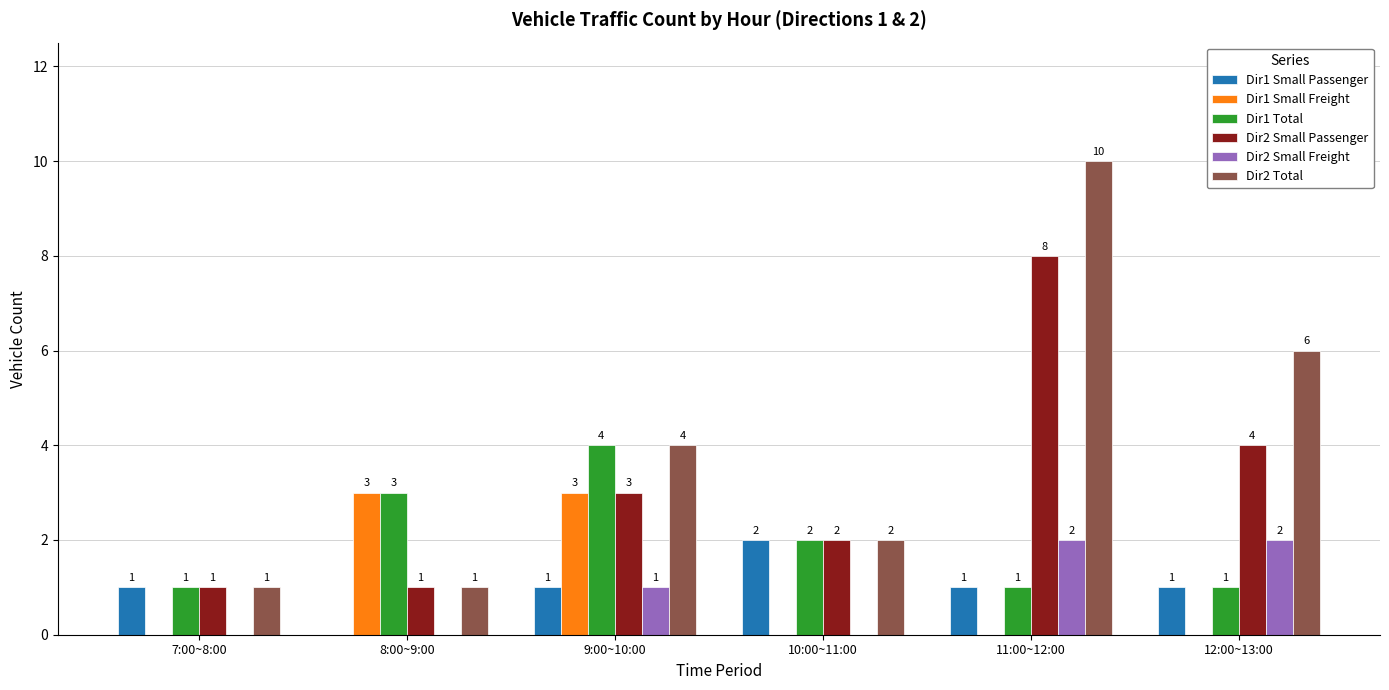

Which series has the largest range (max minus min)?

Dir2 Total